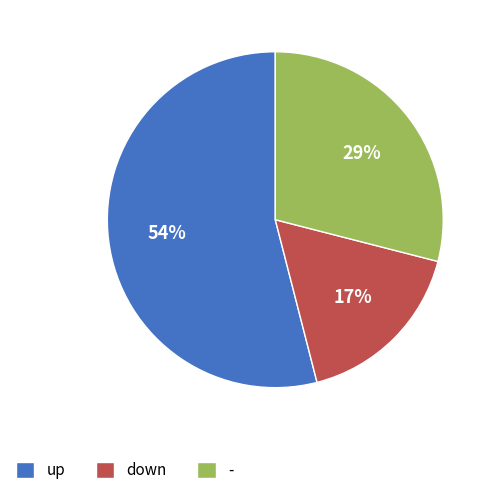

Do down and - together represent more than half of the pie?

No